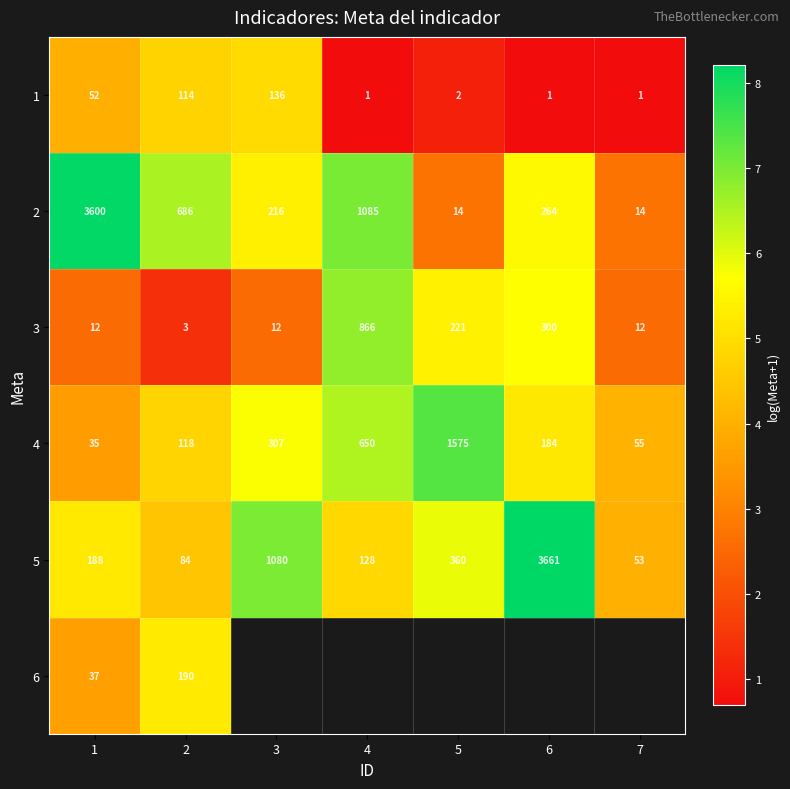

Is the value of 4 at 3 greater than the value of 1 at 4?

Yes